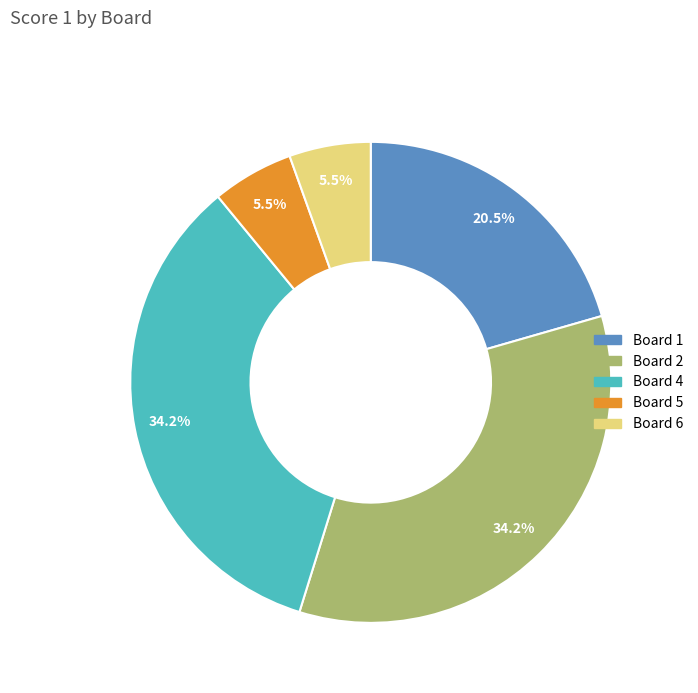

Count the number of slices in the pie.

5